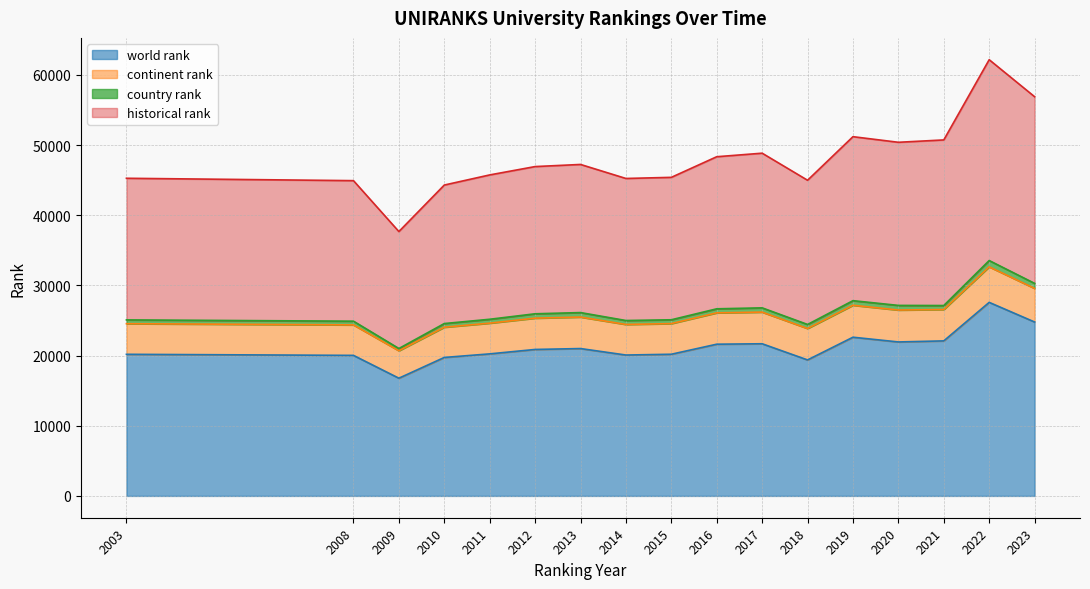

What is the smallest value displayed?

16775.0